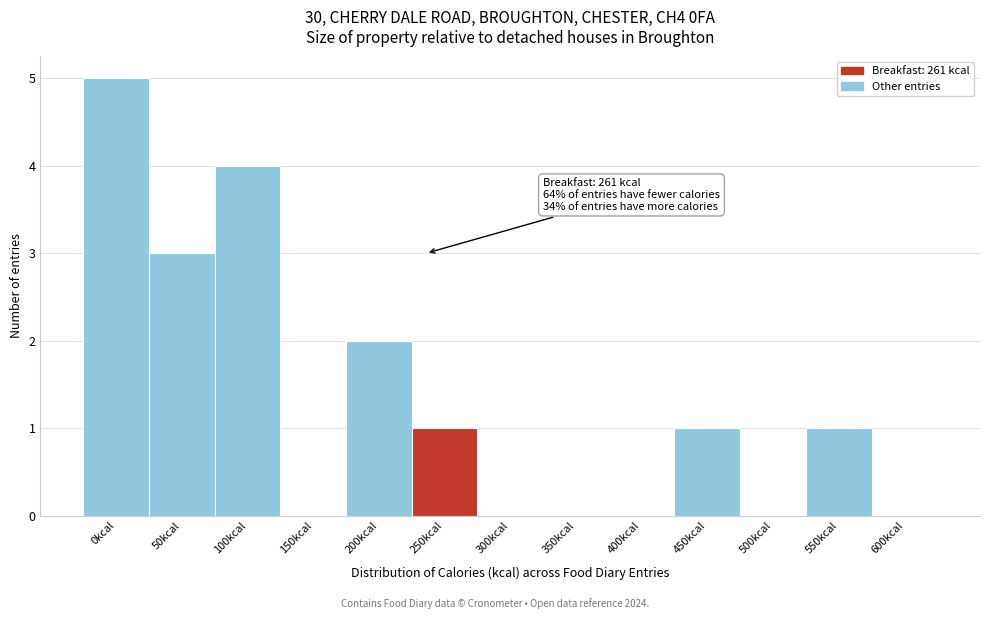

Reading left to right, what are all the values shown in this chart?

0kcal=5	50kcal=3	100kcal=4	150kcal=0	200kcal=2	250kcal=1	300kcal=0	350kcal=0	400kcal=0	450kcal=1	500kcal=0	550kcal=1	600kcal=0